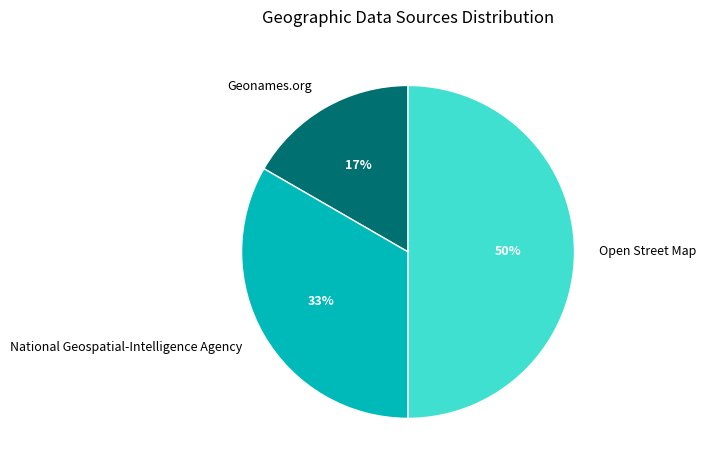

How many slices are in this pie chart?

3